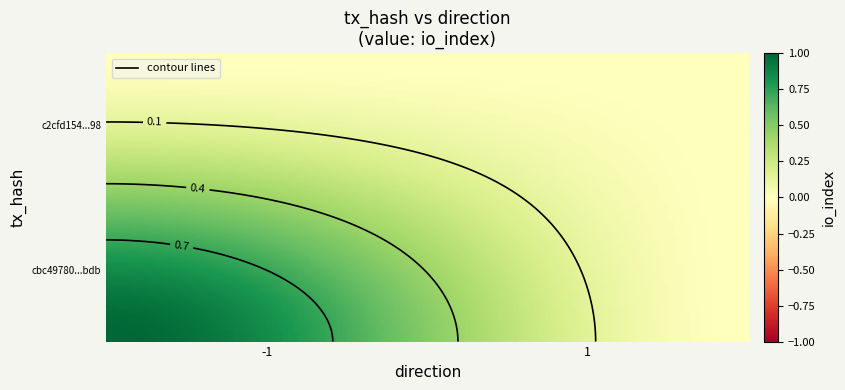

At which category does the chart reach its peak across all series?

-1